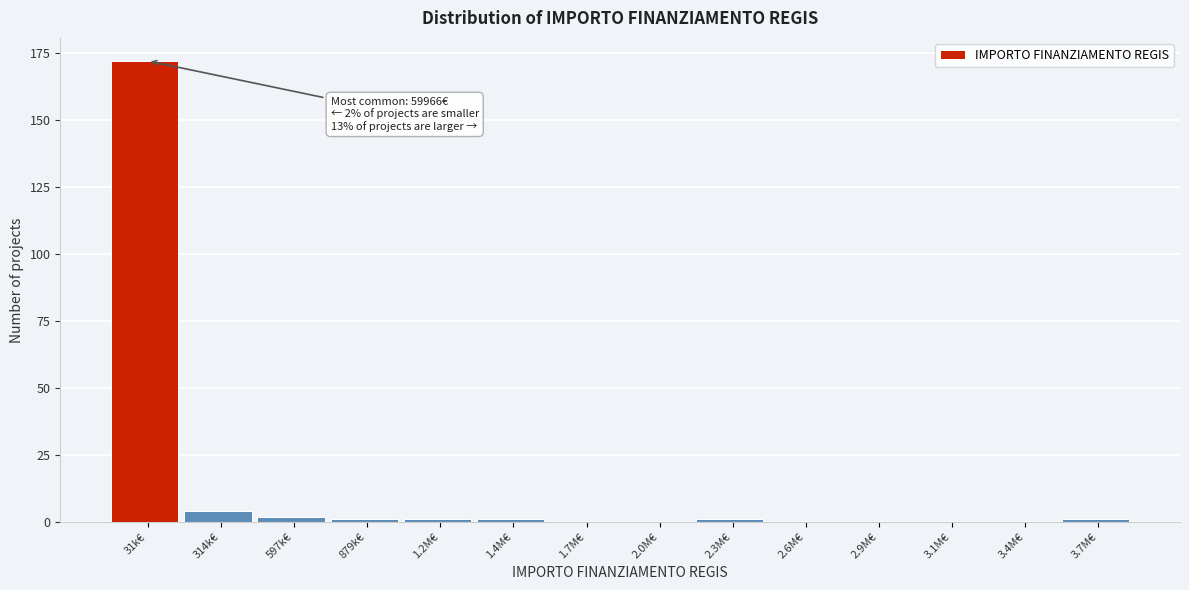

Reading left to right, list all the values displayed in this chart.

31k€=172	314k€=4	597k€=2	879k€=1	1.2M€=1	1.4M€=1	1.7M€=0	2.0M€=0	2.3M€=1	2.6M€=0	2.9M€=0	3.1M€=0	3.4M€=0	3.7M€=1